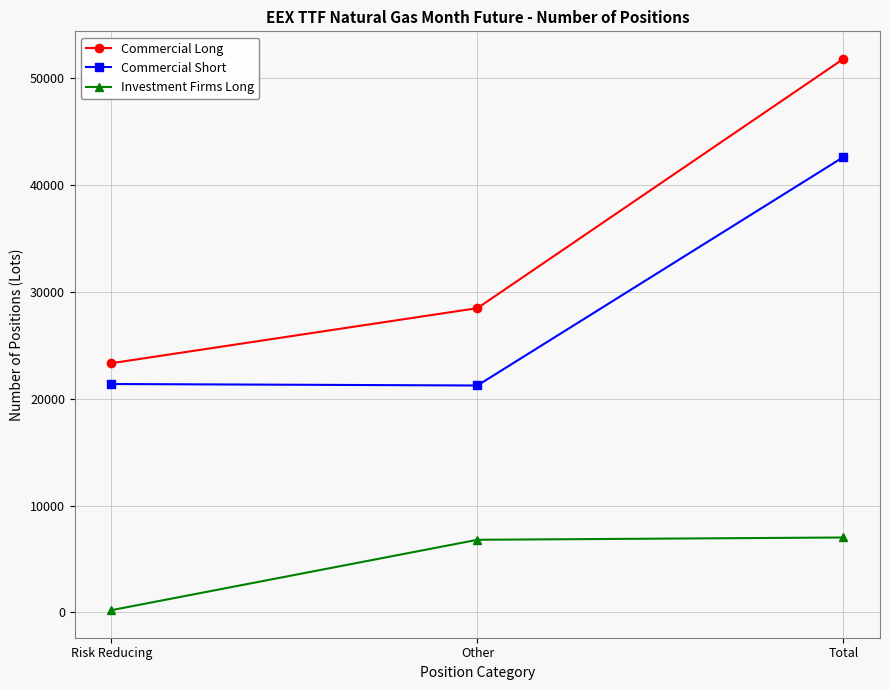

What is the sum of all Commercial Short values?

85170